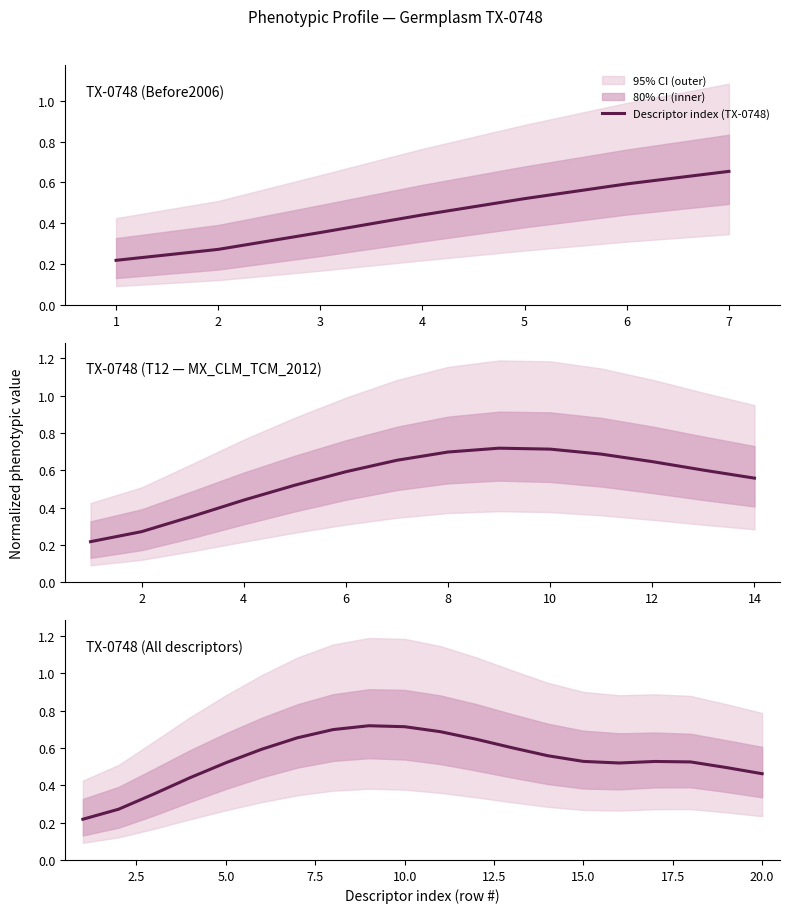

What value does the data have at 15.0?

0.5